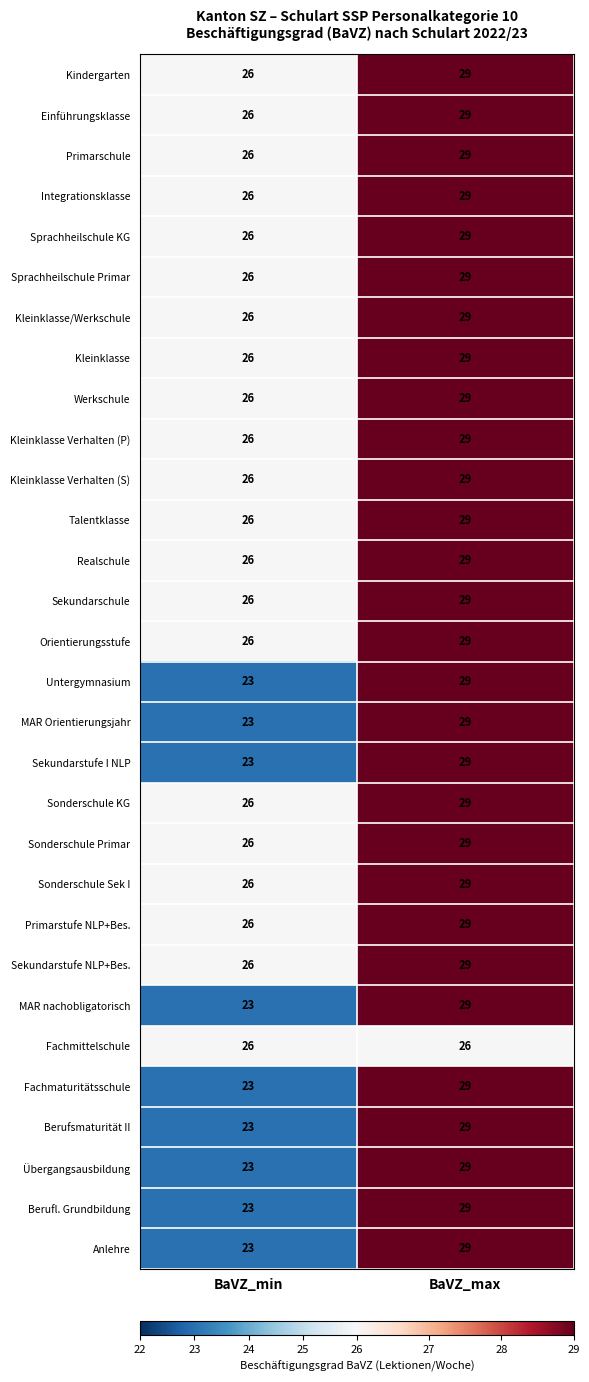

Which category has the highest value across all series?

BaVZ_max